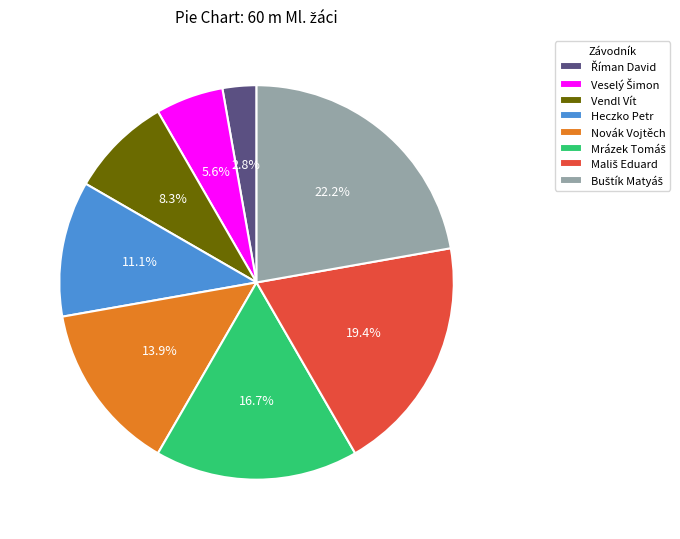

How many segments does this pie chart have?

8